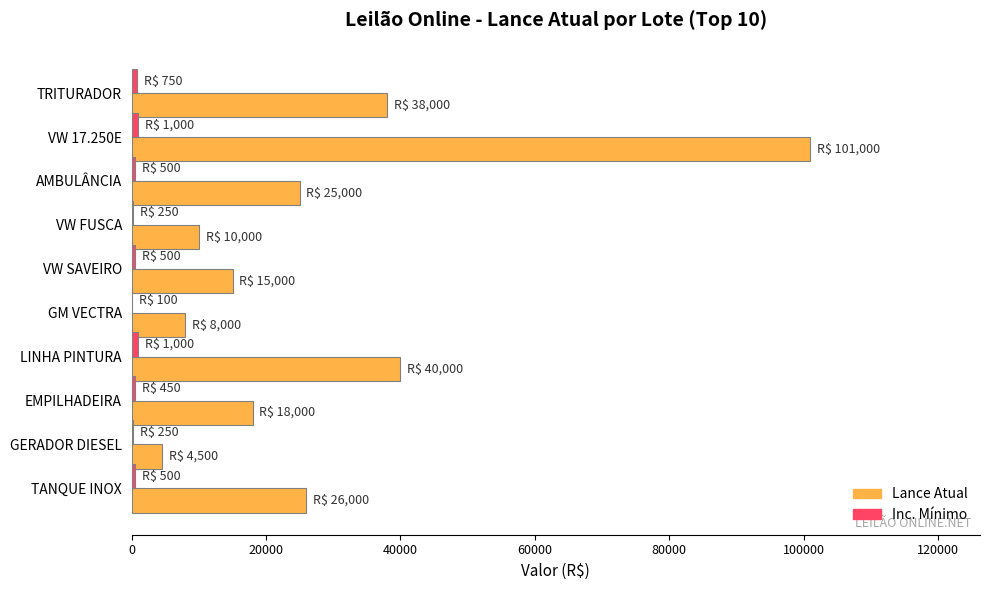

Which series has the widest spread of values?

Lance Atual